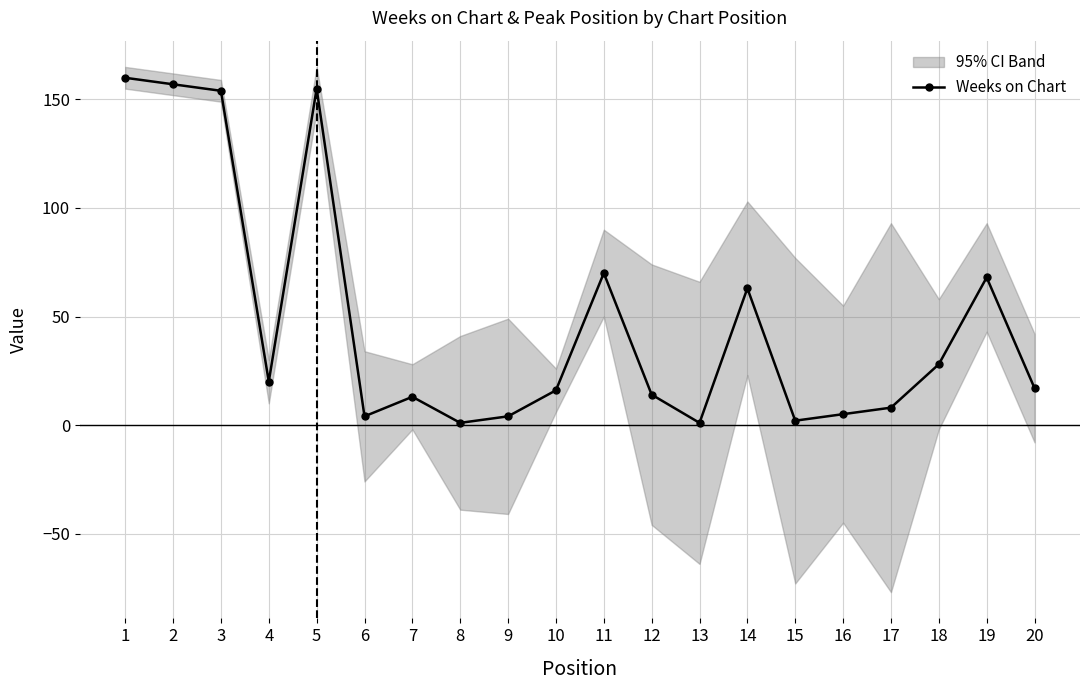

The chart shows a value of 4 at 17. True or false?

False